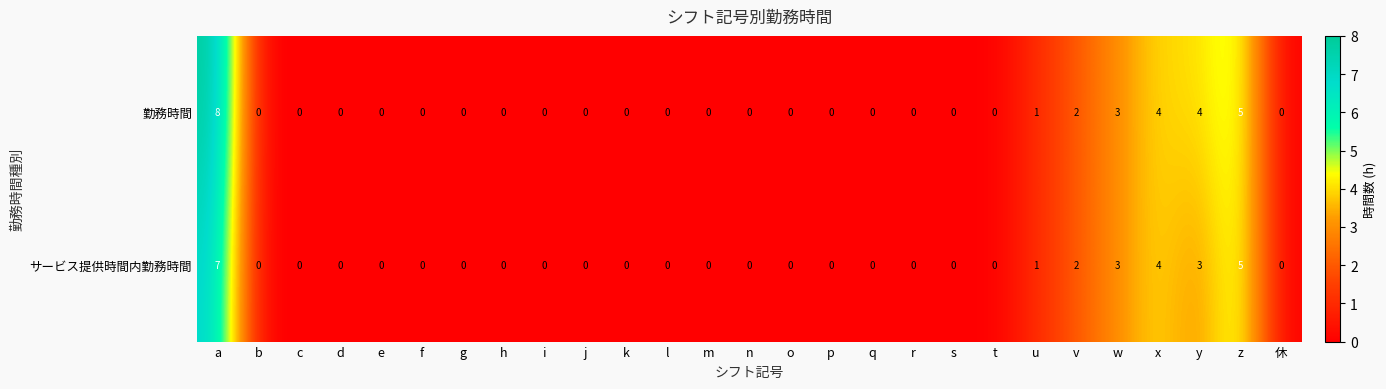

How many series are shown in this chart?

2